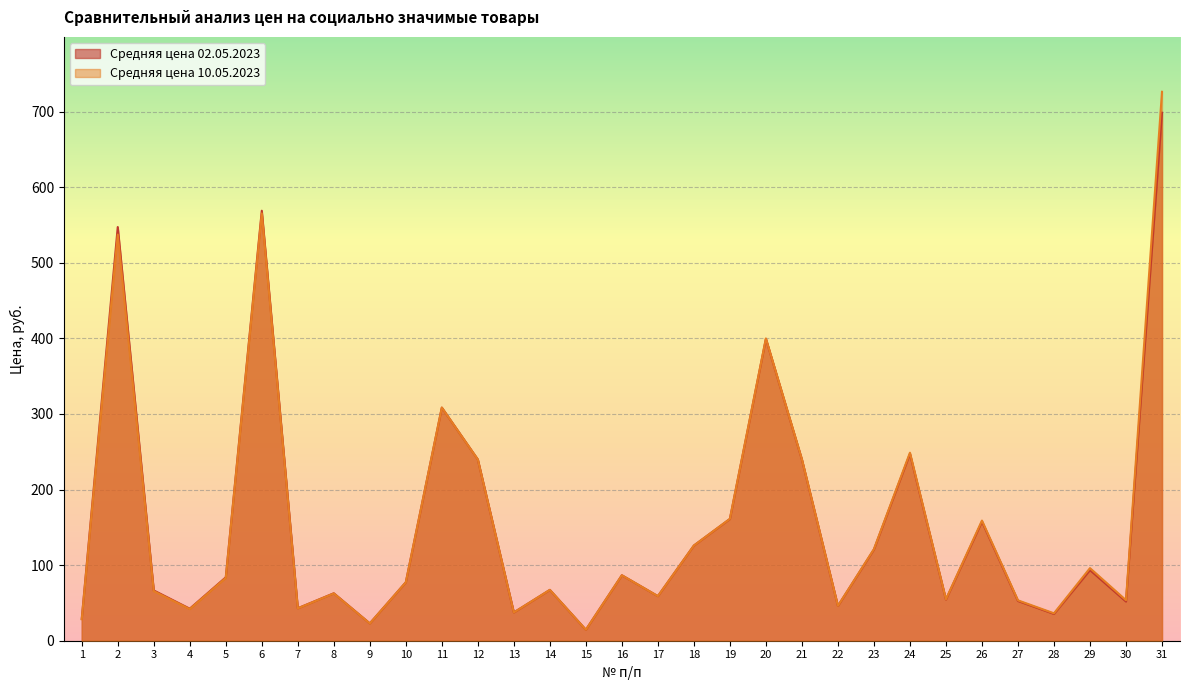

What is the smallest value displayed?

14.5